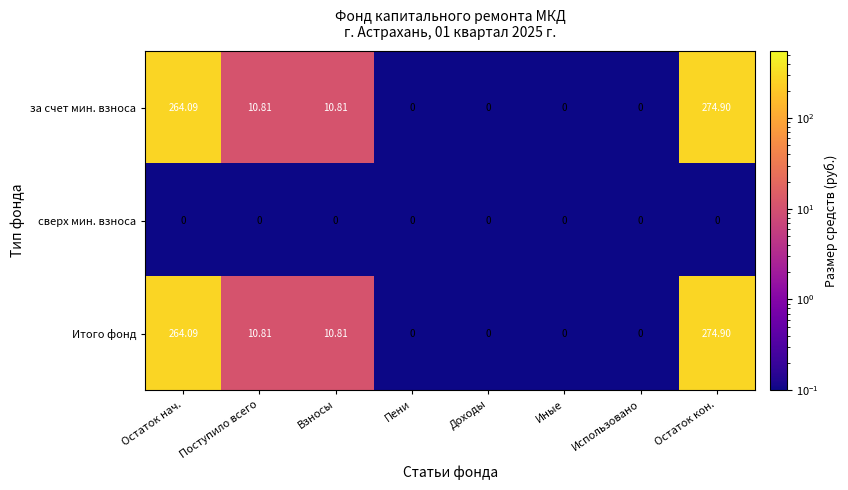

Is the value of за счет мин. взноса at Взносы greater than the value of сверх мин. взноса at Поступило всего?

Yes